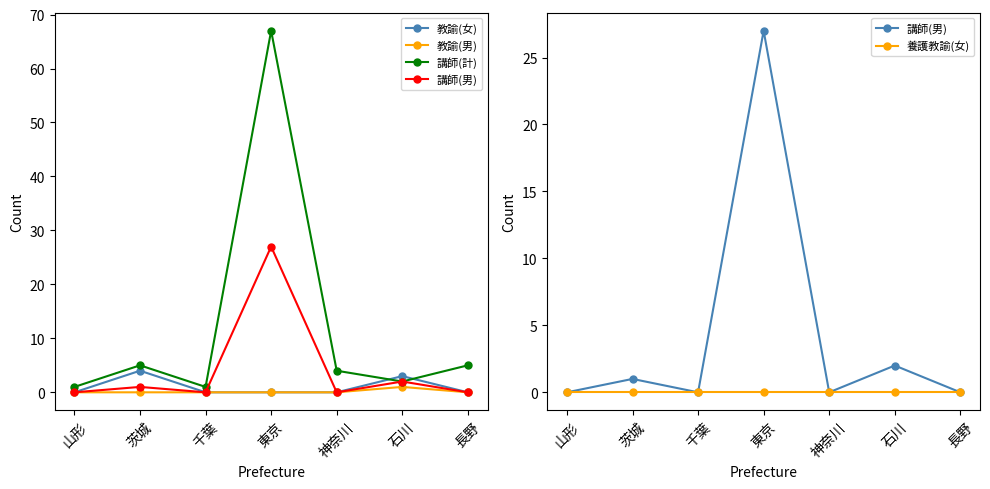

At which category is the sum across all series the highest?

東京